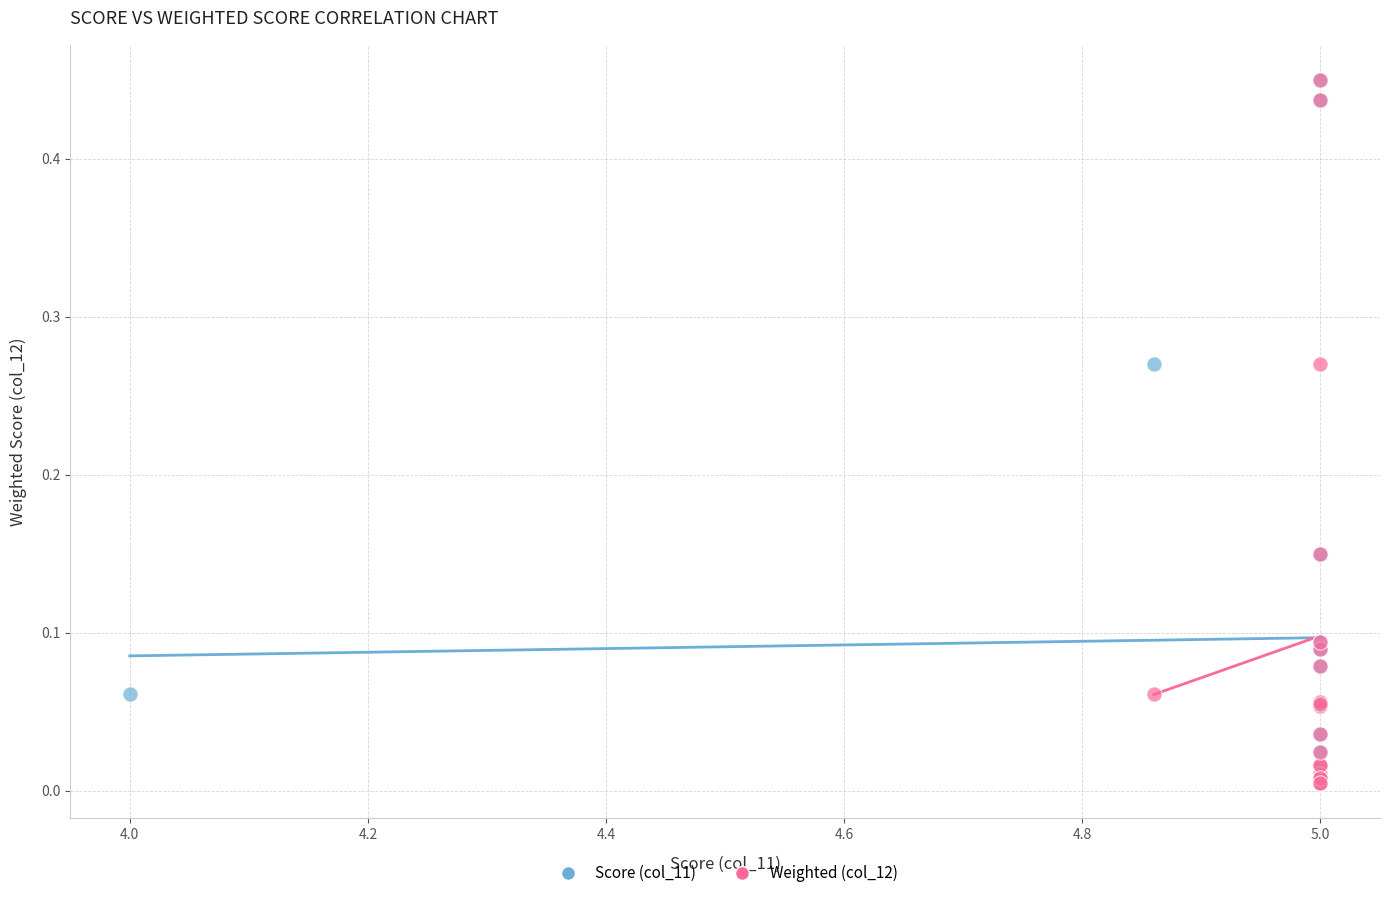

What are all the series names shown in the legend?

Score (col_11), Weighted (col_12)